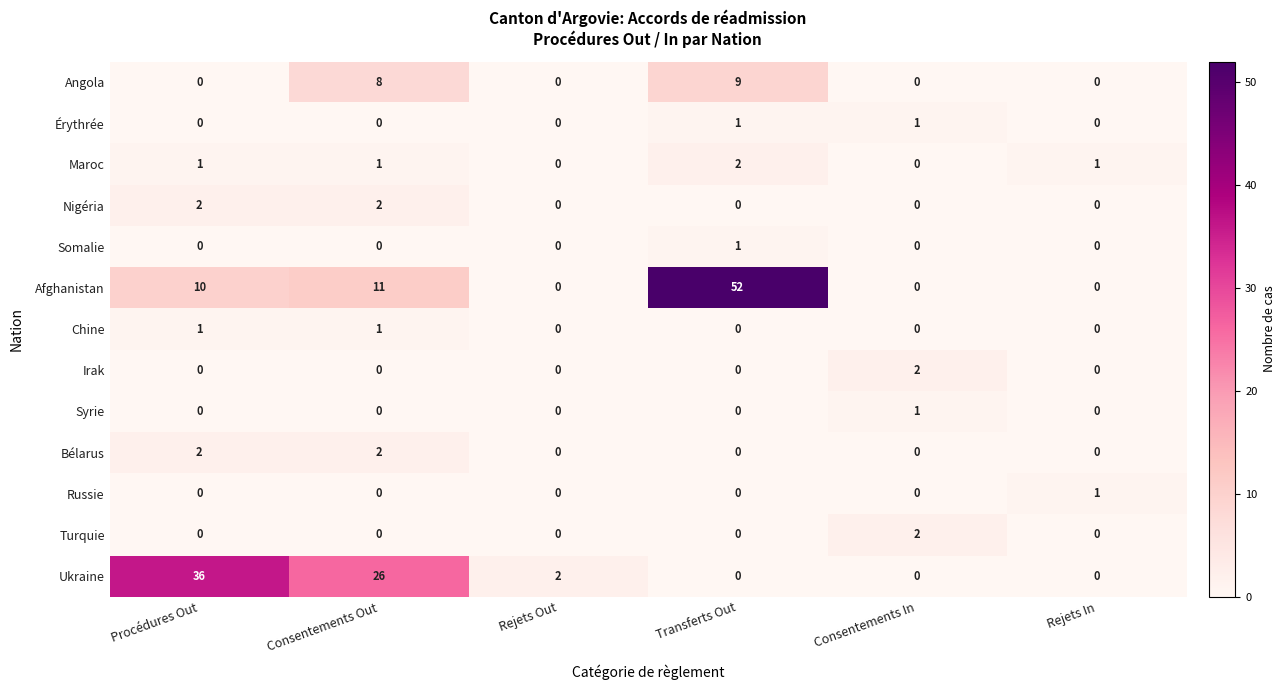

Which series changed the most between Procédures Out and Consentements In?

Ukraine